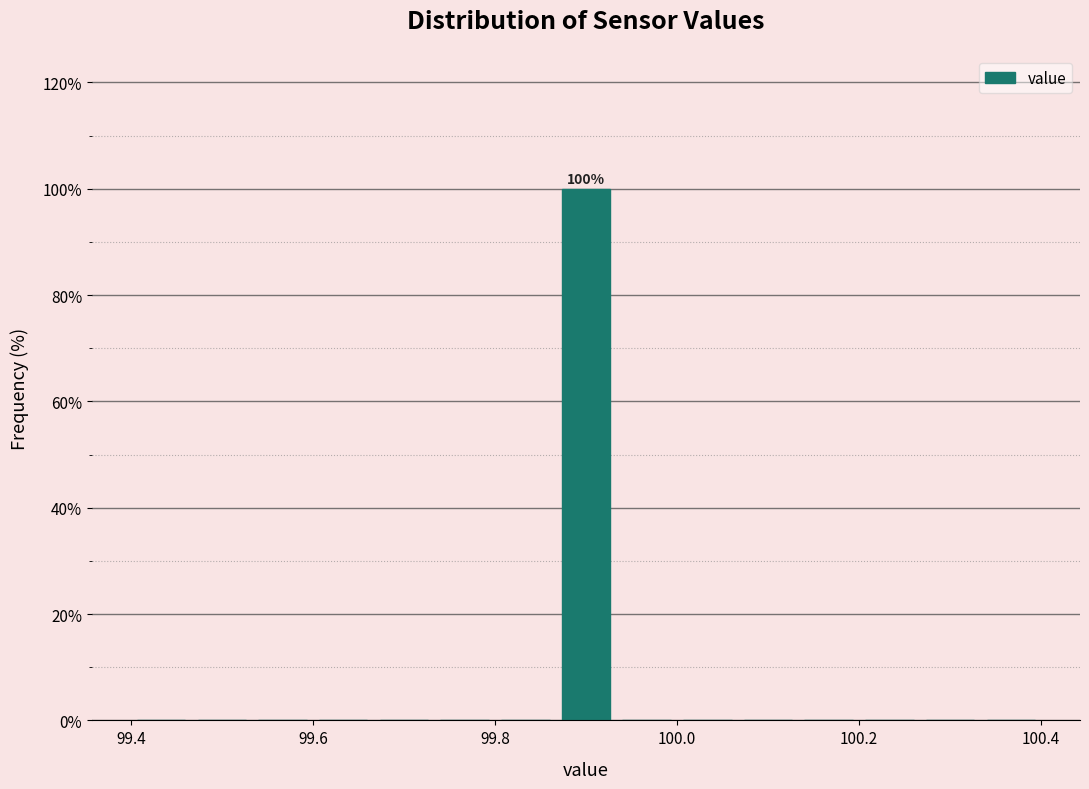

Read against the x-axis, roughly where is the centre of the tallest bar?

99.90